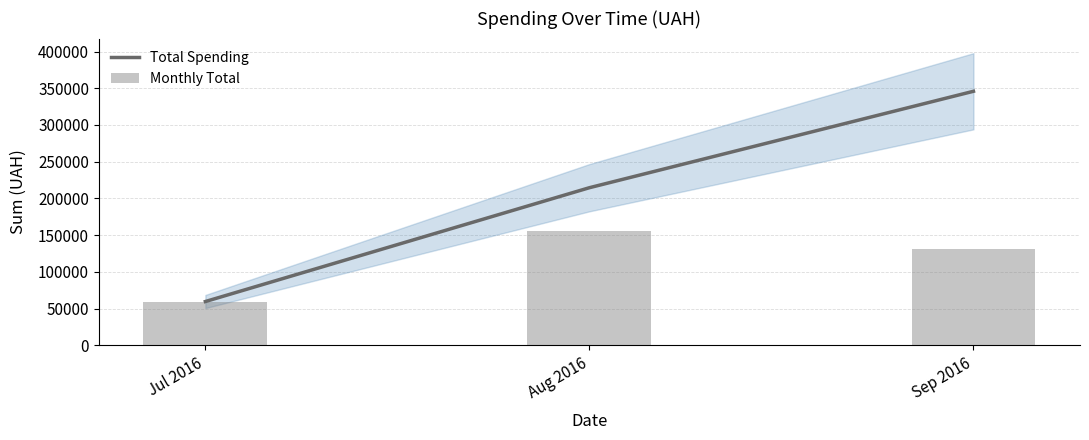

Rank the series by their average value, from highest to lowest.

Total Spending, Monthly Total